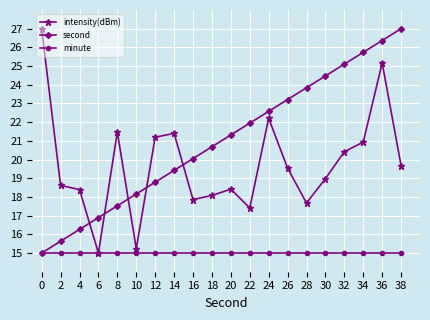

What are all the series names shown in the legend?

intensity(dBm), second, minute